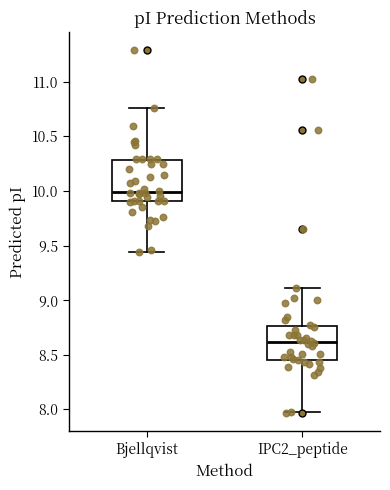

Comparing the boxes themselves (not the whiskers), which one is the tallest?

Bjellqvist